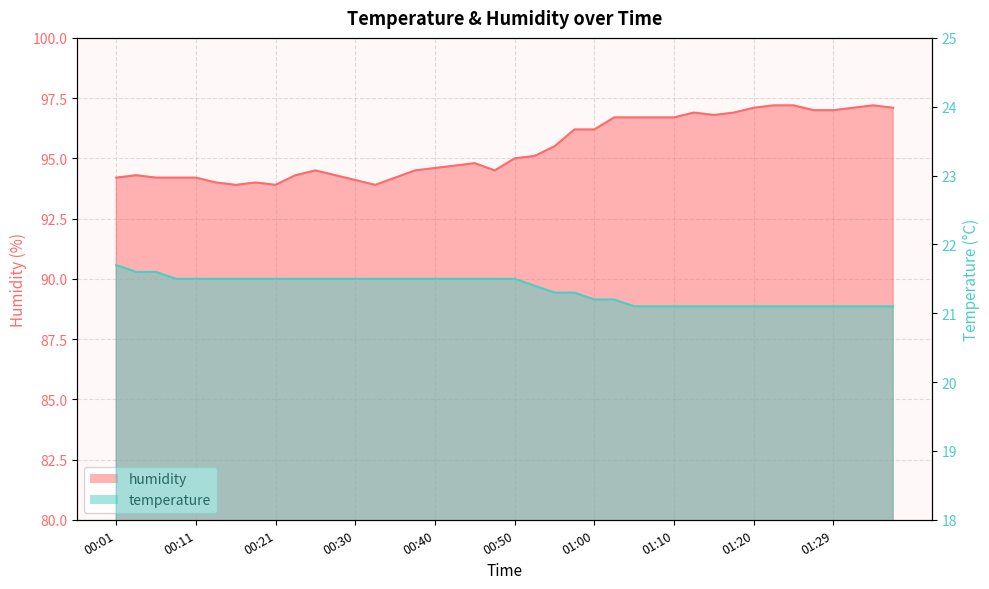

What are all the series names shown in the legend?

humidity, temperature